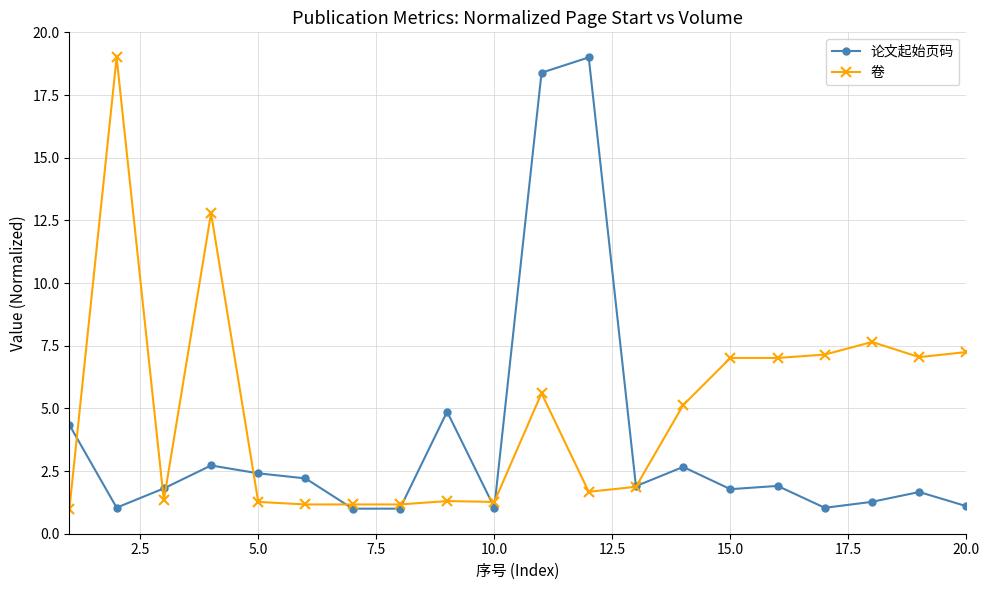

What is the lowest value of the 卷 series?

1.0